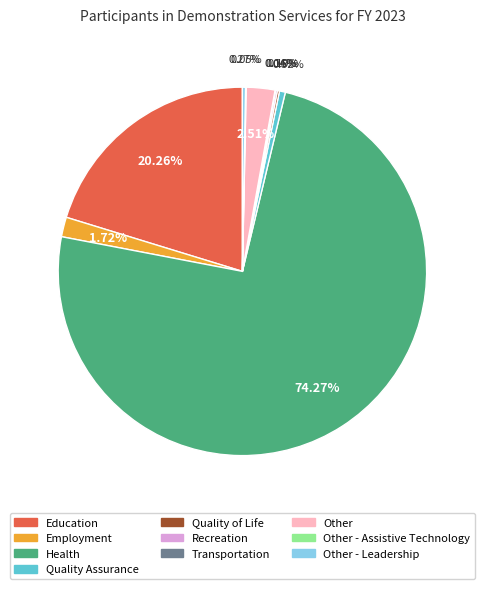

Is there a majority slice in this chart?

Yes